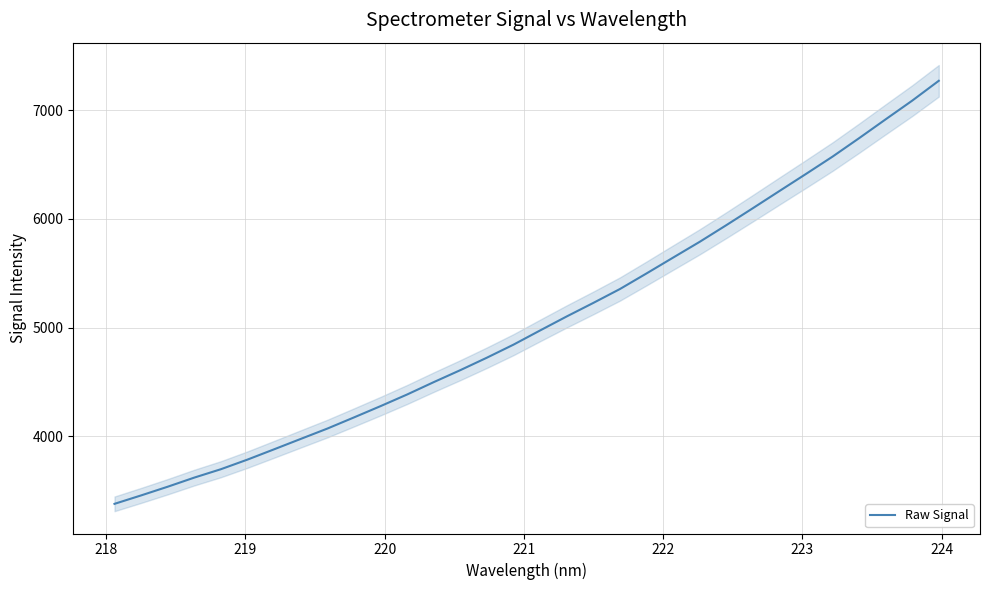

What is the minimum value for Raw Signal?

3378.9